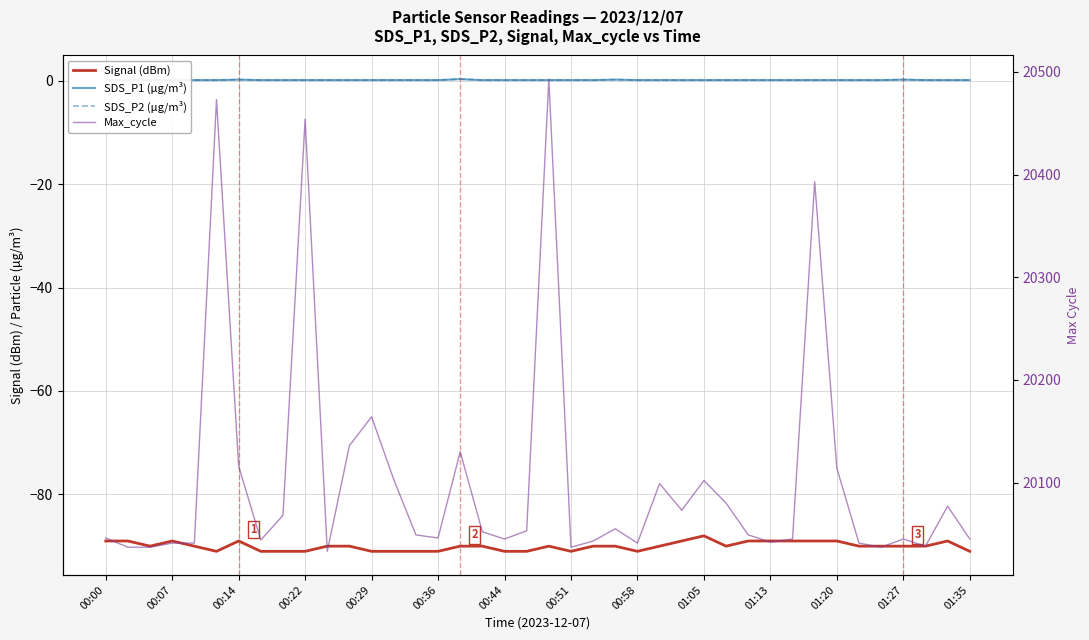

True or false: Signal (dBm) and Max_cycle cross at least once.

False